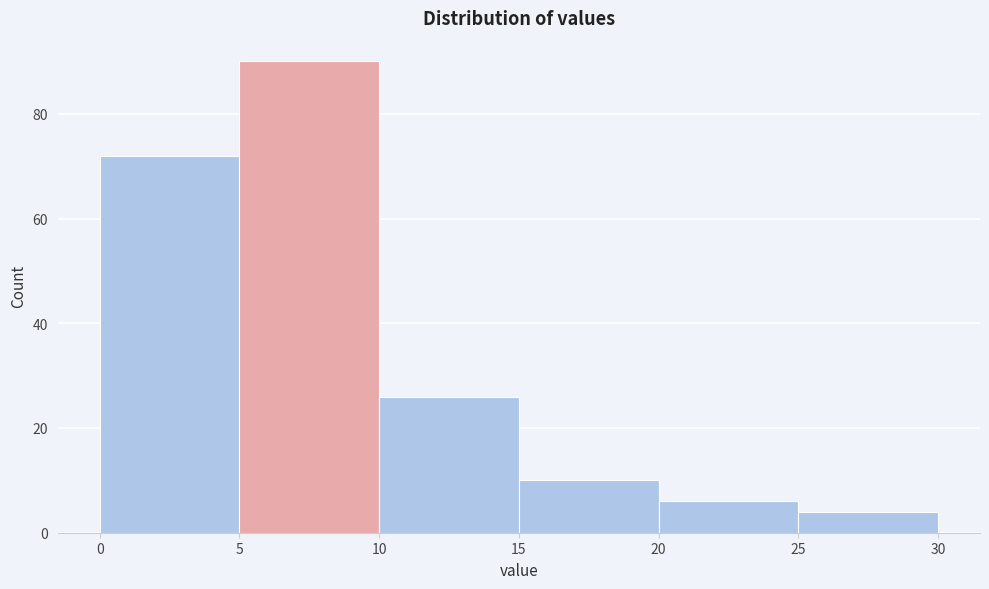

Which range on the x-axis has the tallest bar?

5 to 10